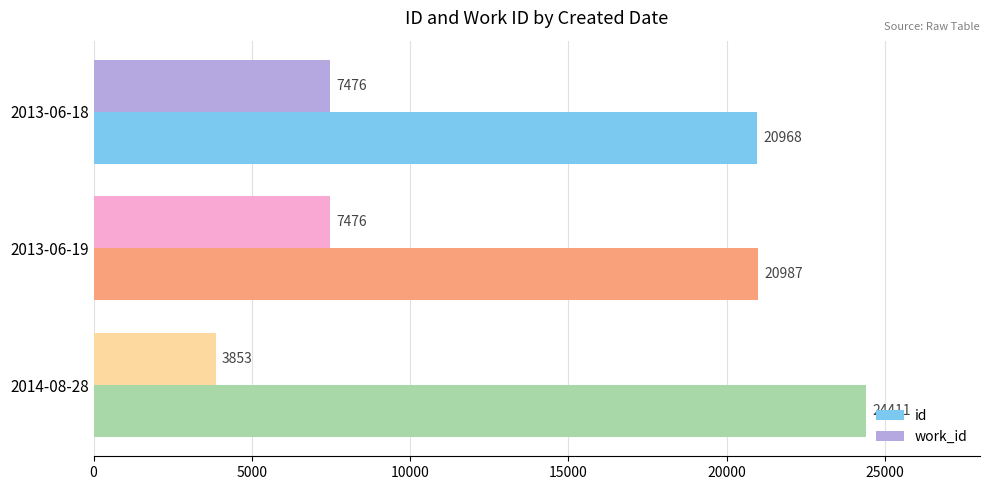

Count the work_id values in the range 3853 to 7476.

3